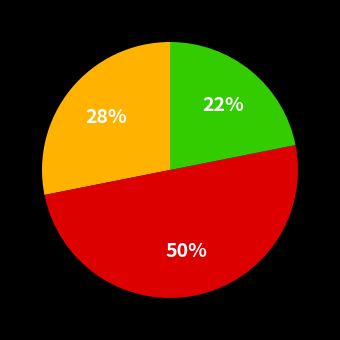

To the nearest percent, what is the average slice percentage?

33%